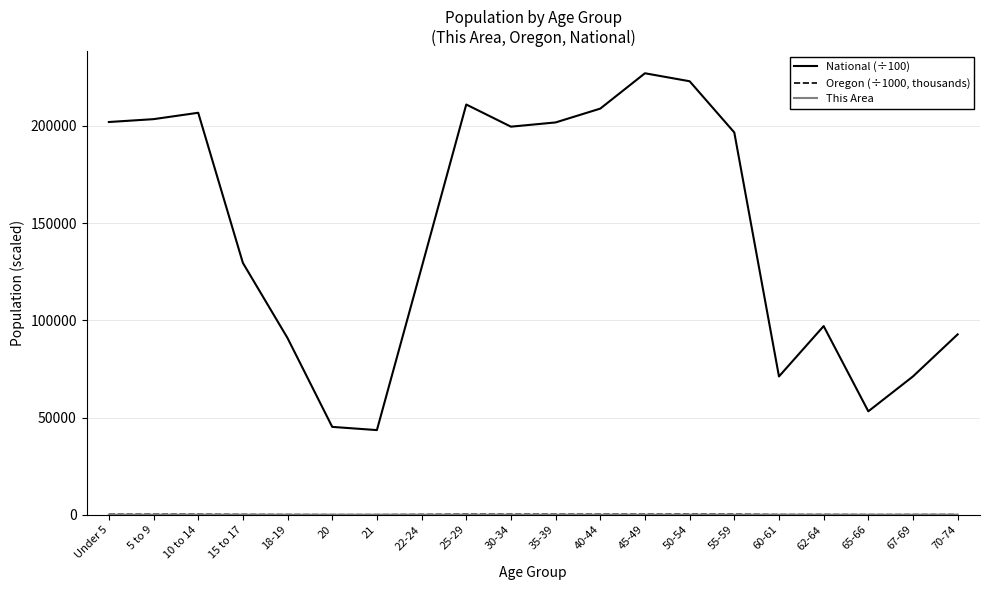

How many categories are shown in the chart?

20